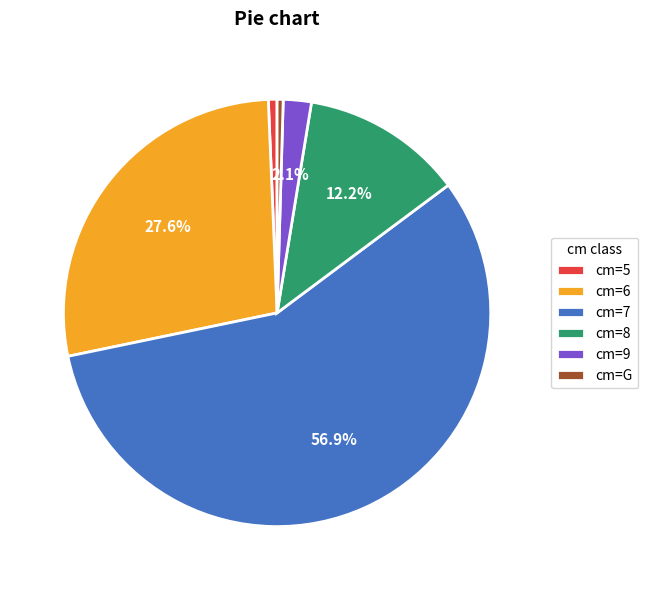

Is the sum of cm=5 and cm=8 greater than half?

No